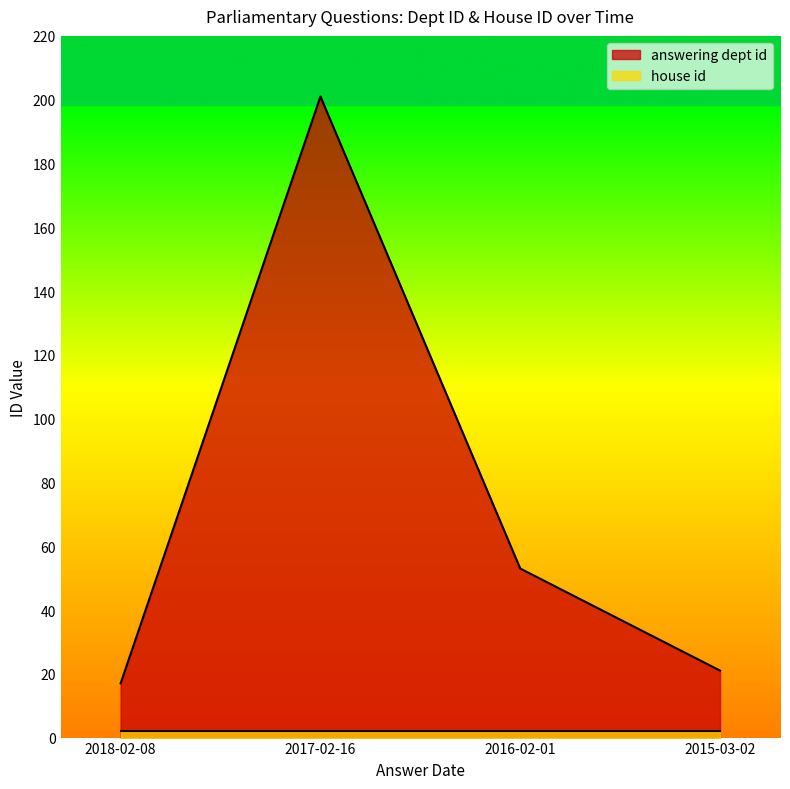

What is the smallest value displayed?

2